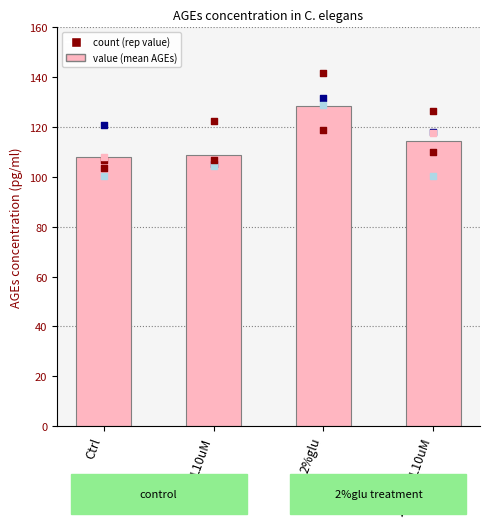

At which category is the sum across all series the highest?

2%glu